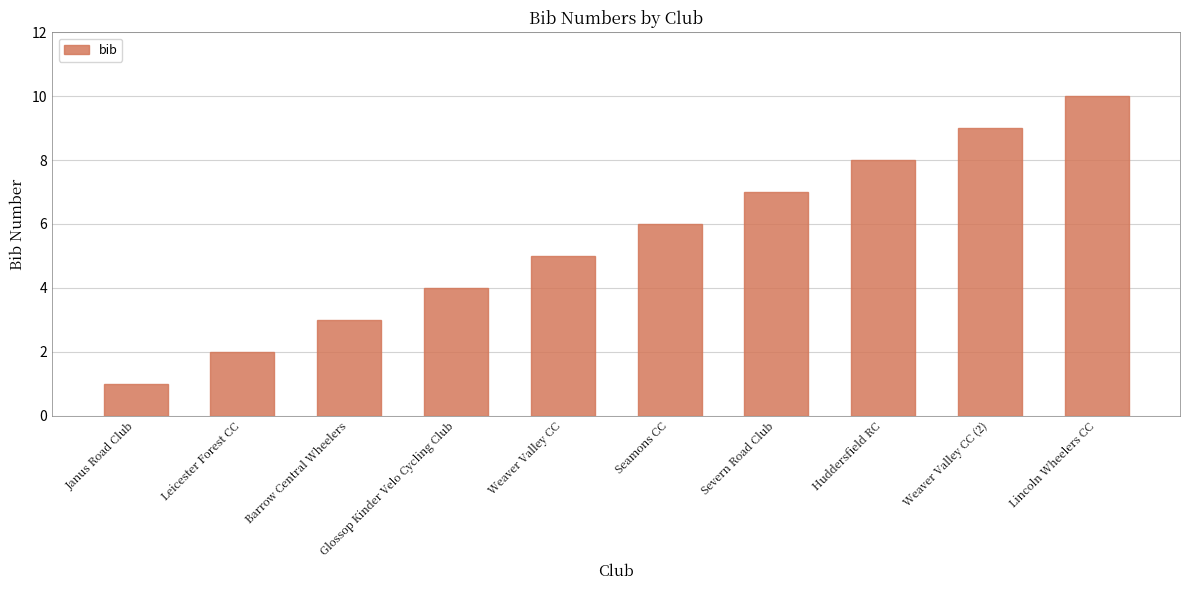

Approximately how many times larger is the value at Lincoln Wheelers CC compared to Glossop Kinder Velo Cycling Club?

2.5